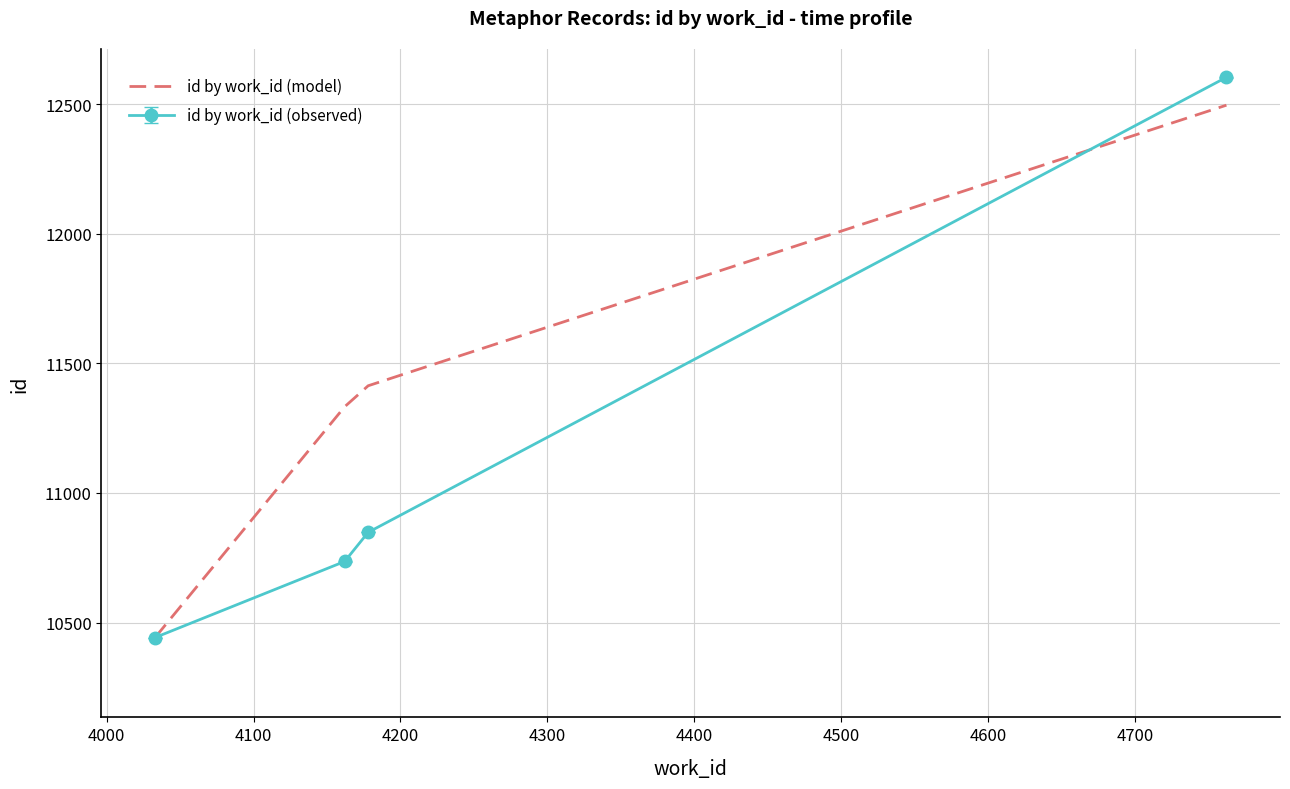

What is the maximum value shown in the chart?

12604.0